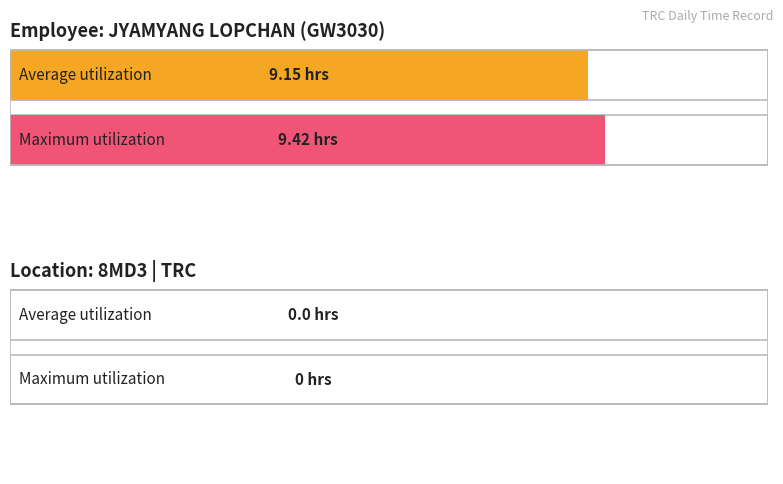

Is it true that Low (hours worked) equals 14.2 at 4-Mon?

False